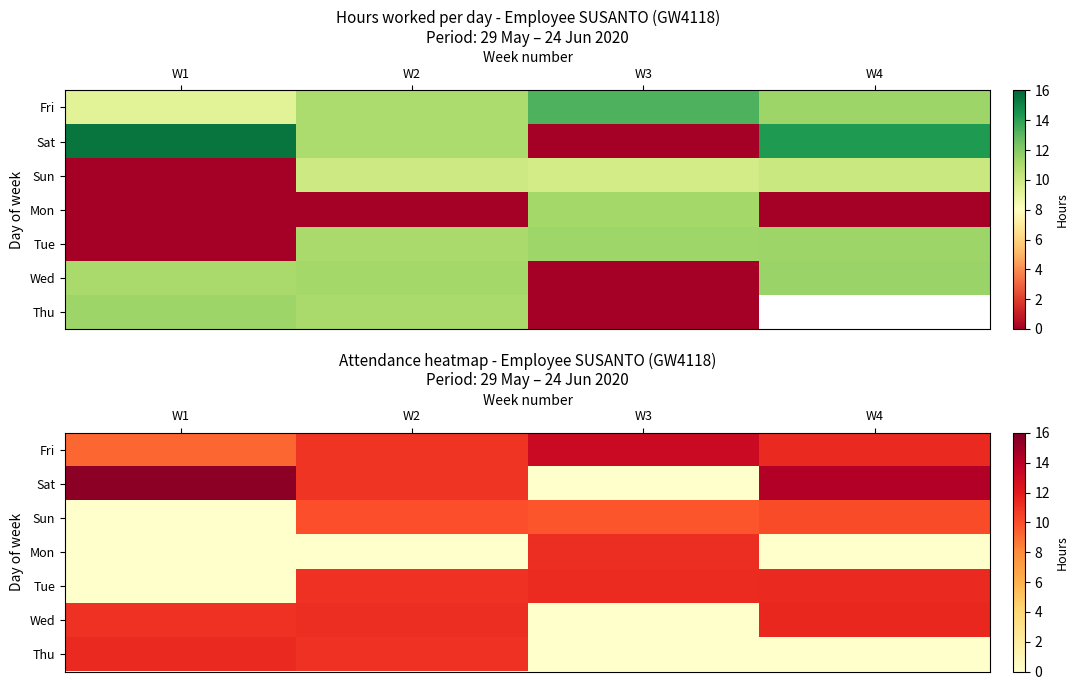

What is the total value across all series at W1?

47.2